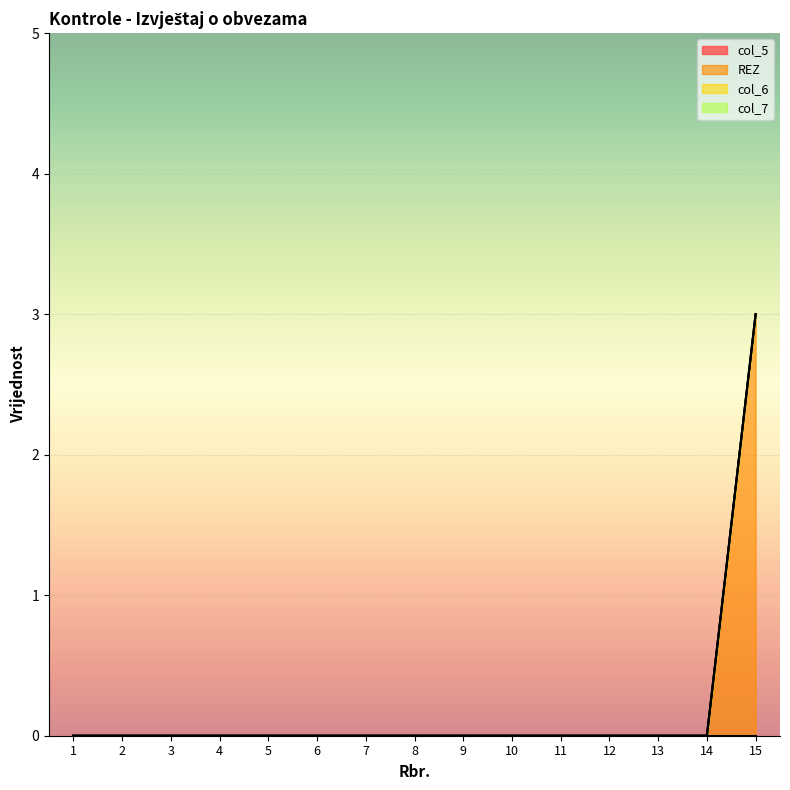

Which label corresponds to the largest value in the chart?

15